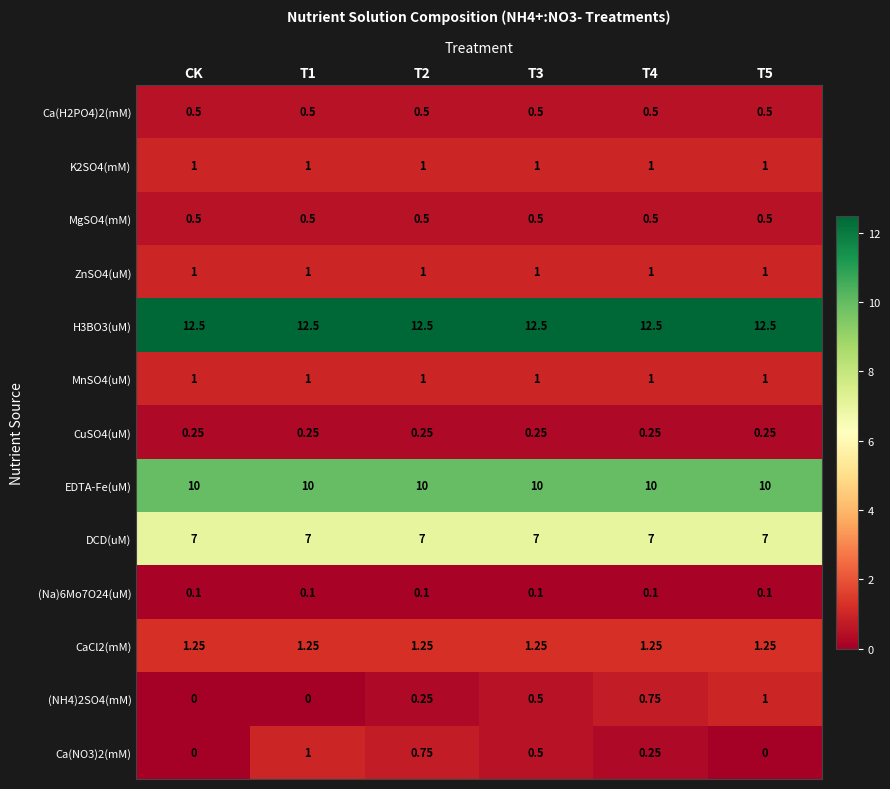

Is the value of CaCl2(mM) at T4 greater than the value of (Na)6Mo7O24(uM) at T3?

Yes